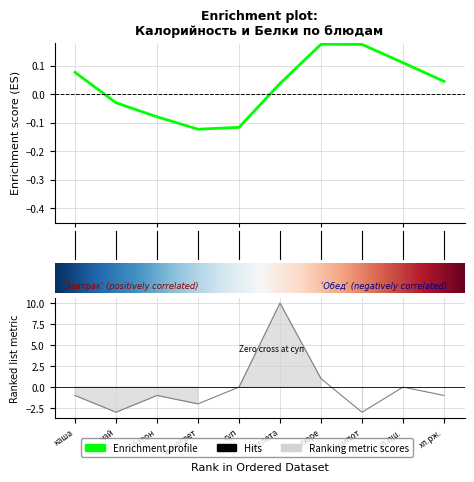

What is the difference between the maximum and minimum values?

13